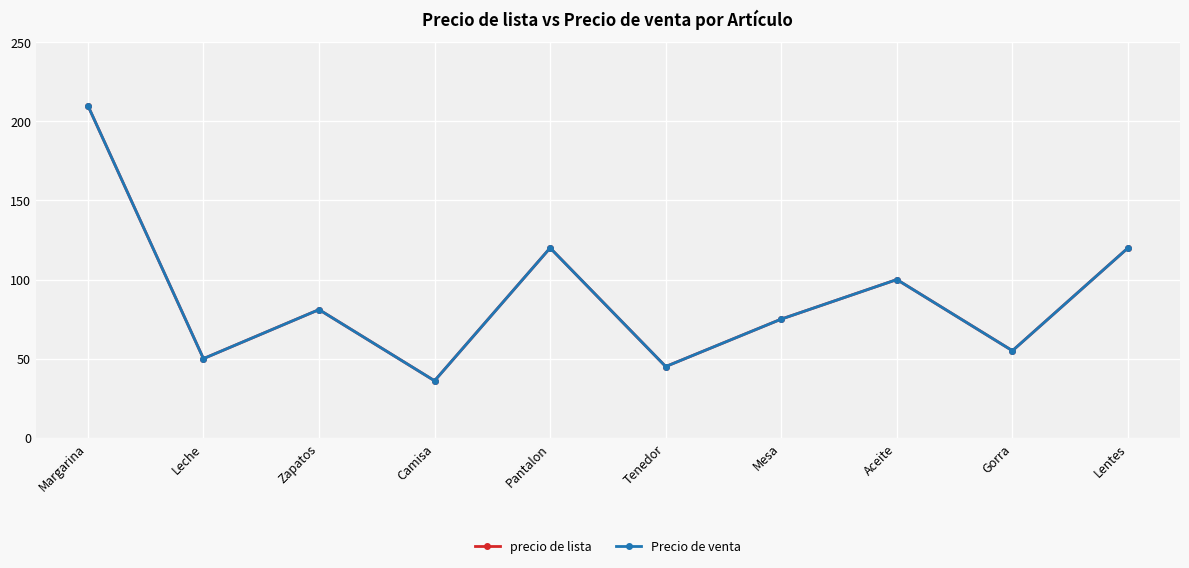

What is the difference between the maximum and minimum values in the precio de lista series?

174